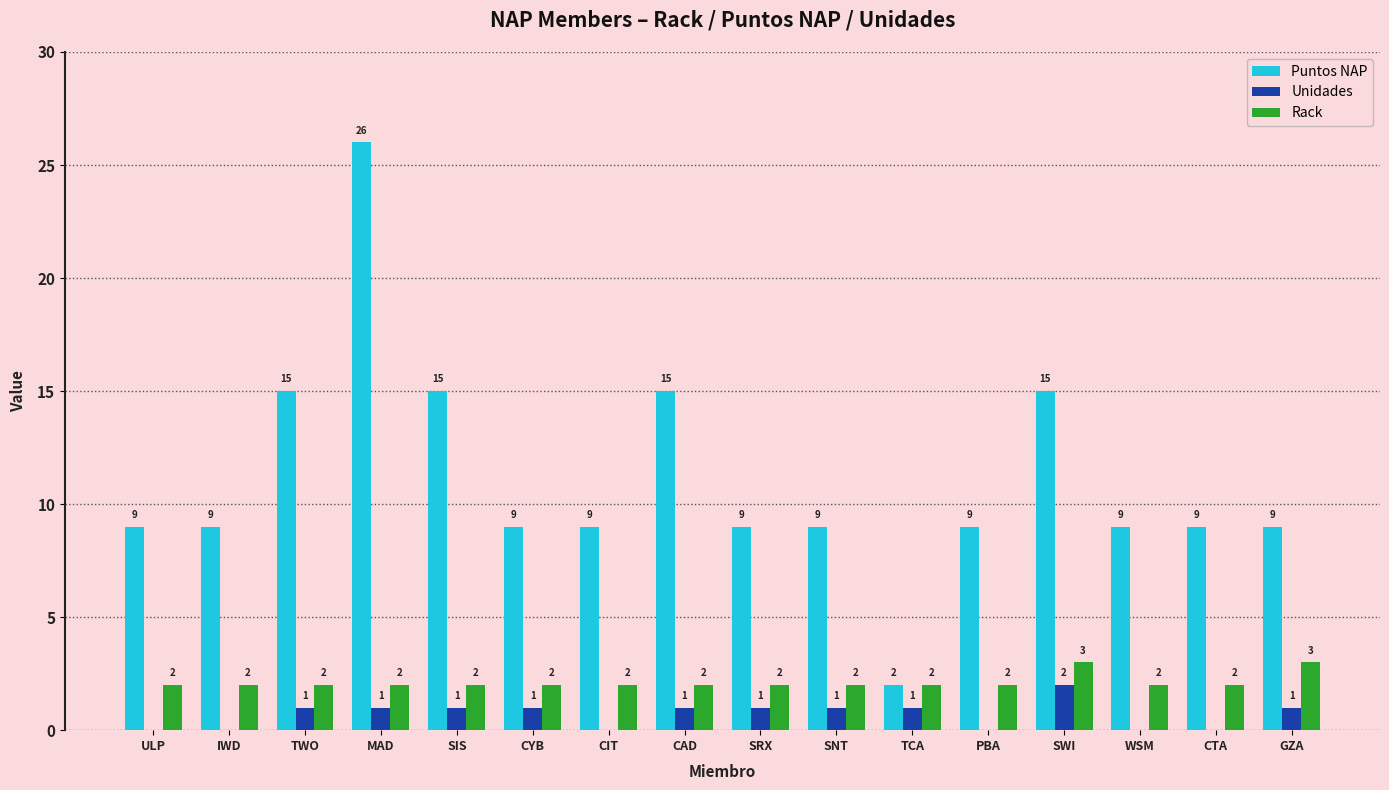

What is the approximate value of Puntos NAP at GZA, to the nearest 10?

10